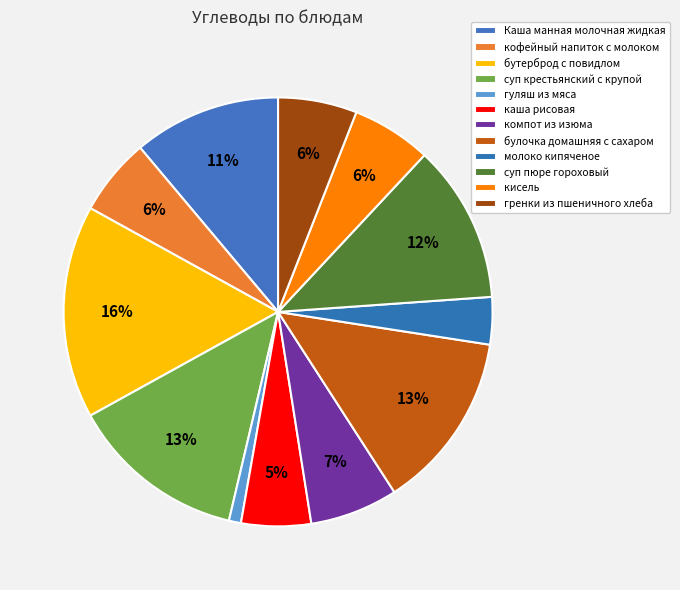

Rank the categories by value from lowest to highest.

гуляш из мяса, молоко кипяченое, каша рисовая, кофейный напиток с молоком, гренки из пшеничного хлеба, кисель, компот из изюма, Каша манная молочная жидкая, суп пюре гороховый, суп крестьянский с крупой, булочка домашняя с сахаром, бутерброд с повидлом